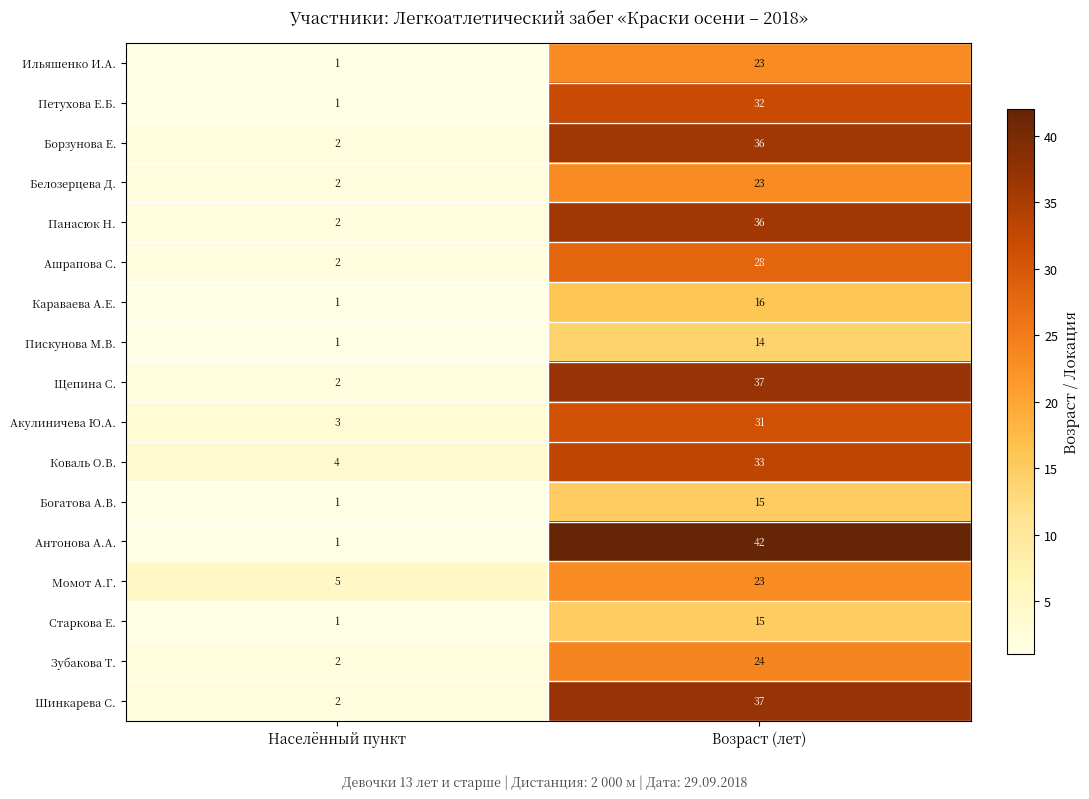

True or false: Момот А.Г. has a value of 23 at Возраст (лет).

True